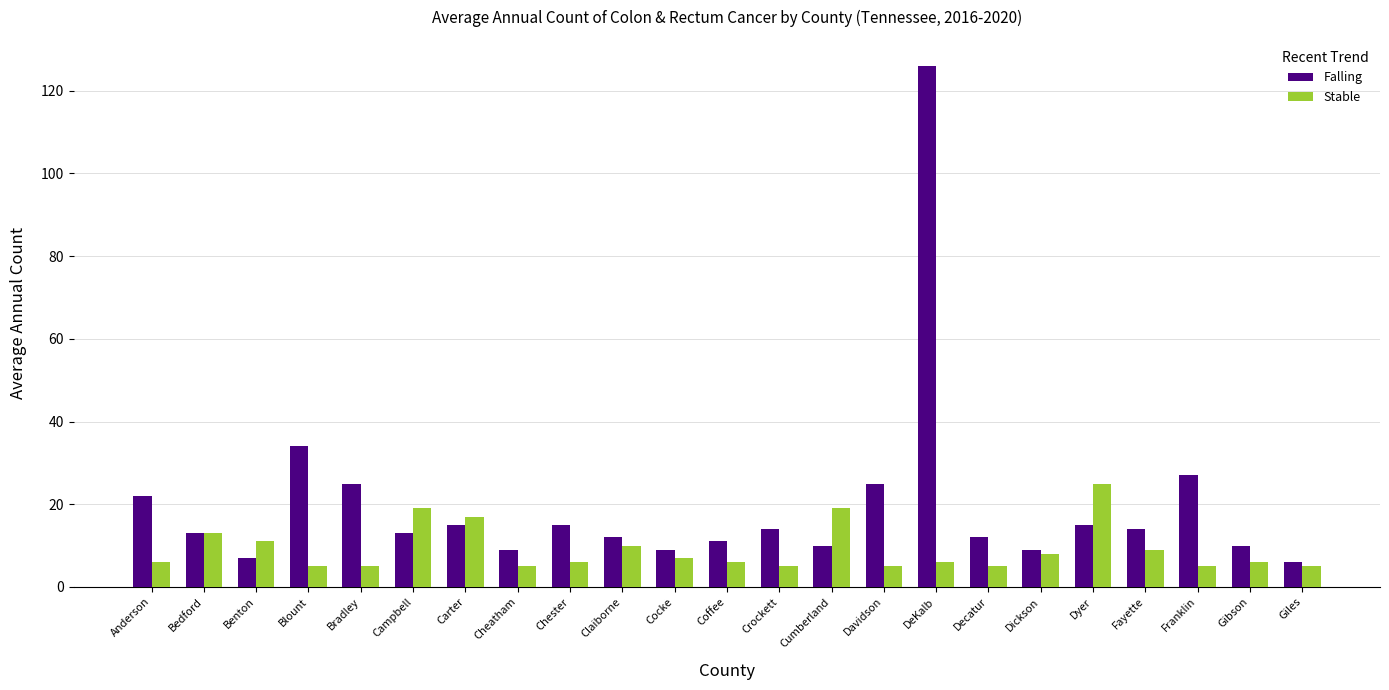

At Cheatham, list the series in order from largest to smallest.

Falling, Stable